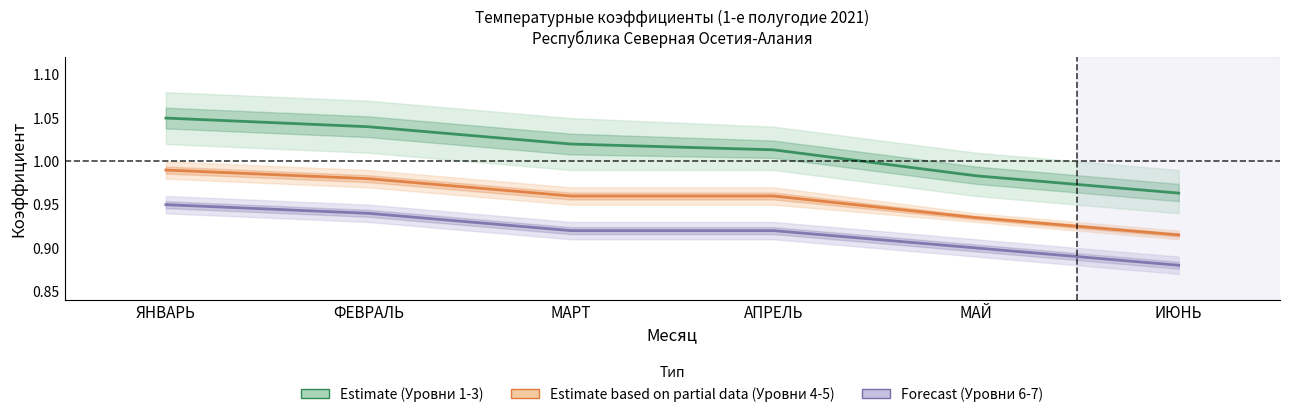

What is the value of the Estimate point at the 1st from the left?

1.1